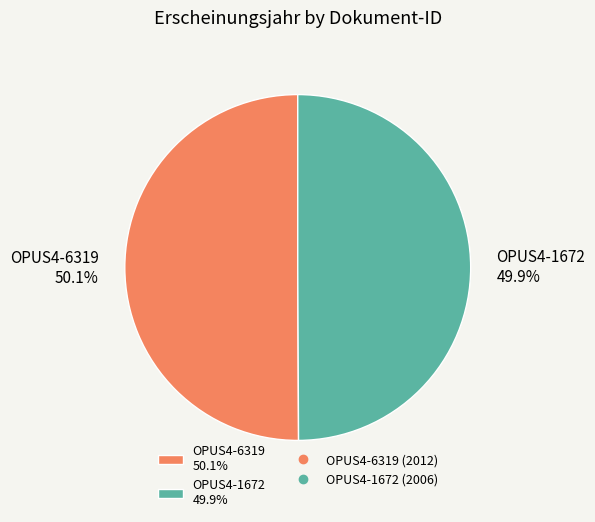

How many segments does this pie chart have?

2